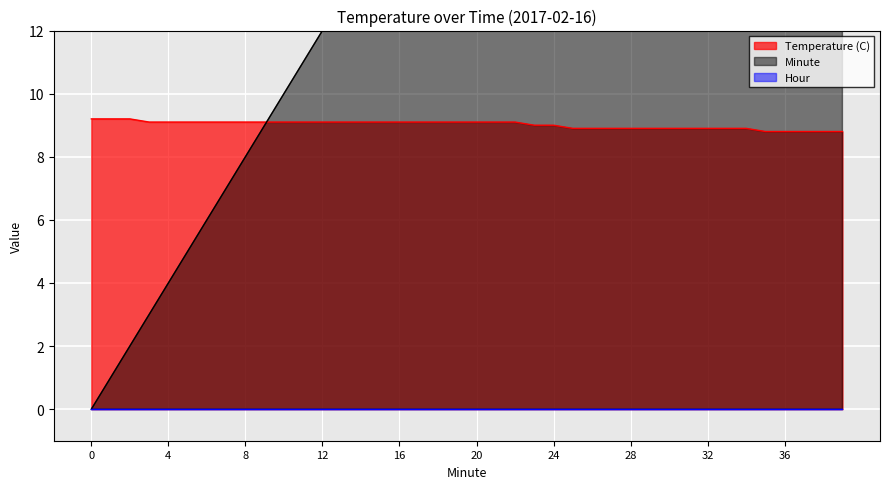

The Minute series shows 10.2 at 21. True or false?

False